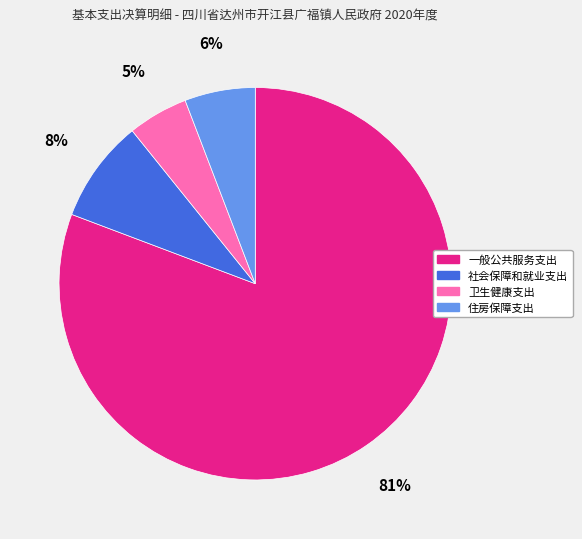

Rank the categories by value from highest to lowest.

一般公共服务支出, 社会保障和就业支出, 住房保障支出, 卫生健康支出